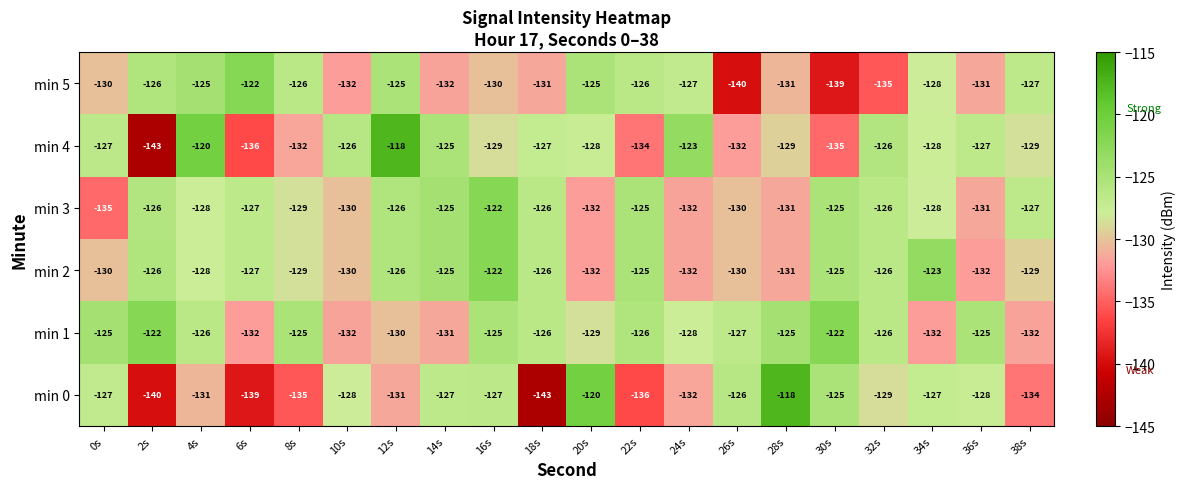

What value does the min 4 series have at 14s, to the nearest 5?

-125